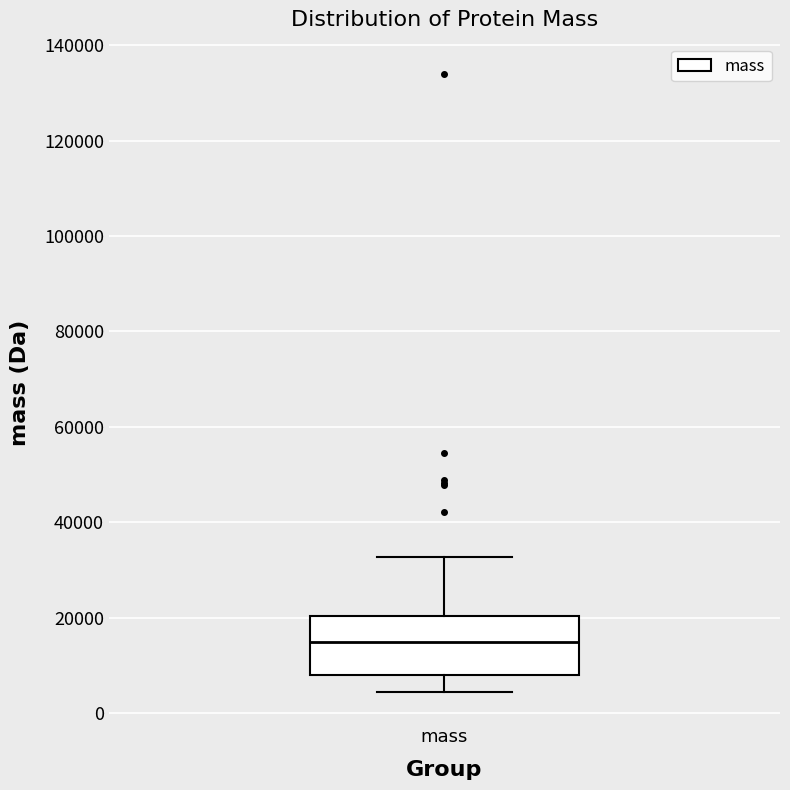

Where does the median line of the box for mass sit on the y-axis? The values are not printed on the chart, so give them approximately, as read against the axis.

14000